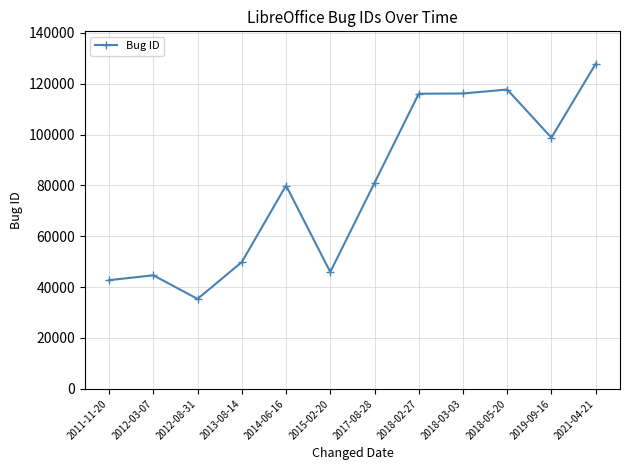

True or false: there are more than 1 points higher than both neighbors.

True